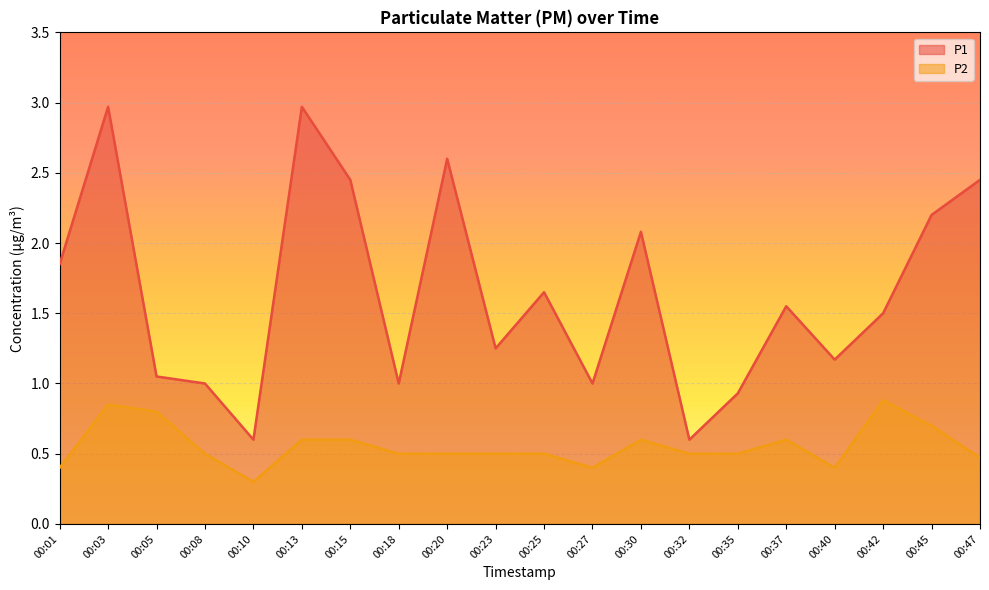

Rank the series at 00:01 from lowest to highest value.

P2, P1